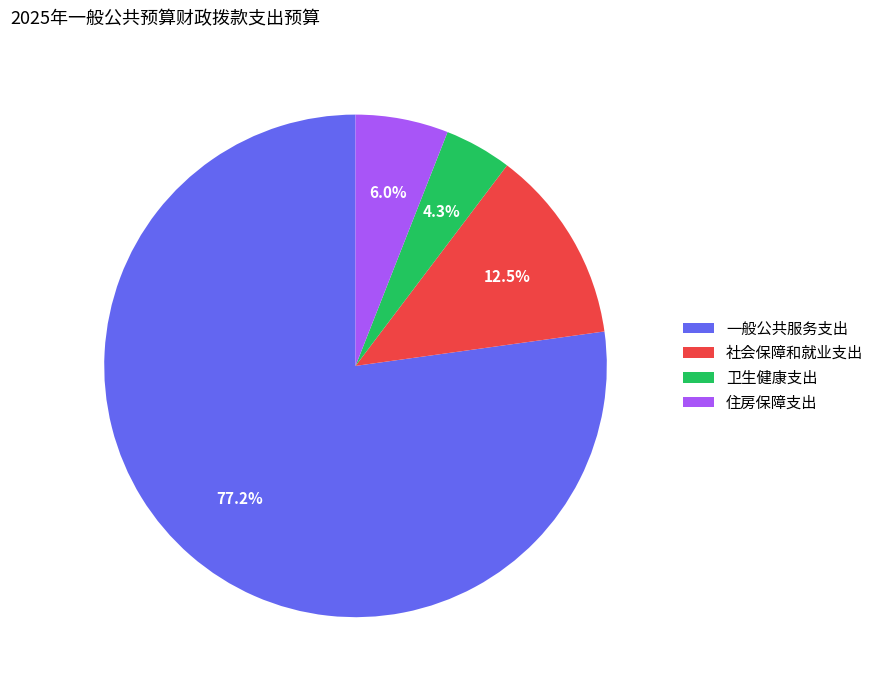

Which has a higher value, 社会保障和就业支出 or 卫生健康支出?

社会保障和就业支出